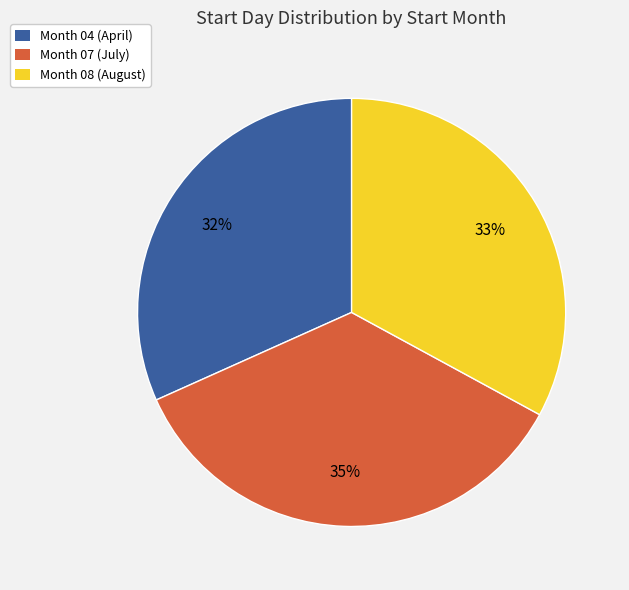

Do Month 07 (July) and Month 04 (April) together represent more than half of the pie?

Yes